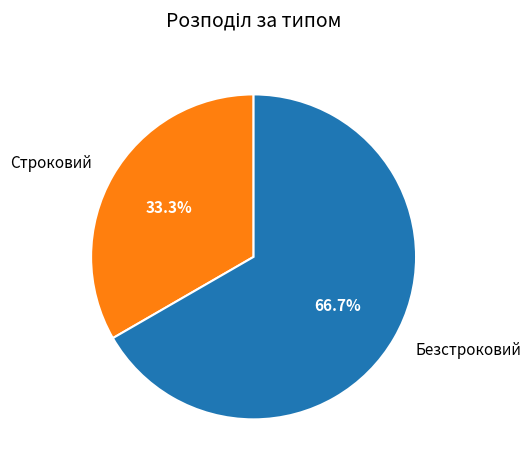

True or false: Безстроковий accounts for 67% of the total.

True